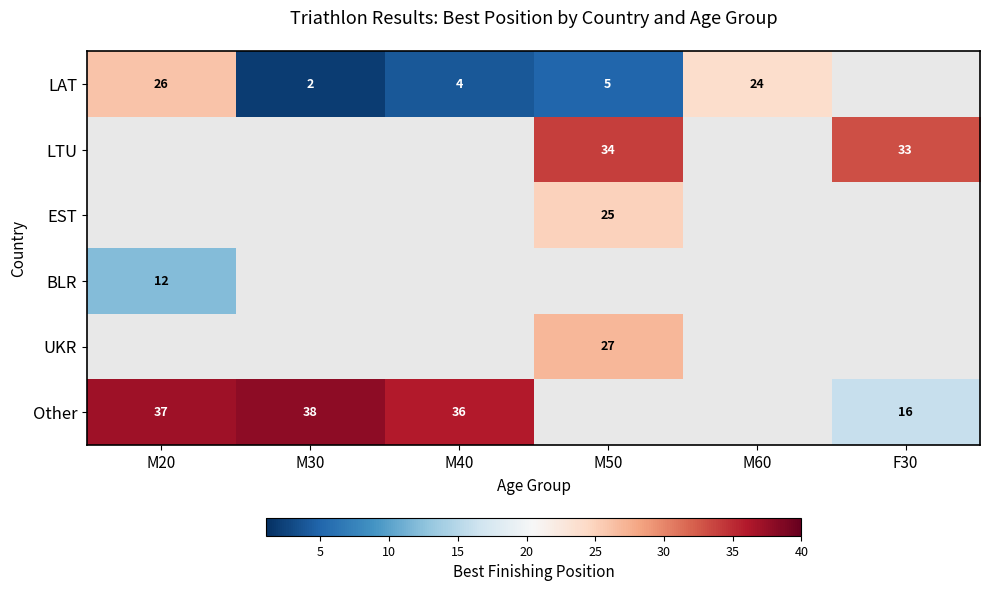

Is it true that BLR equals 12 at M20?

True